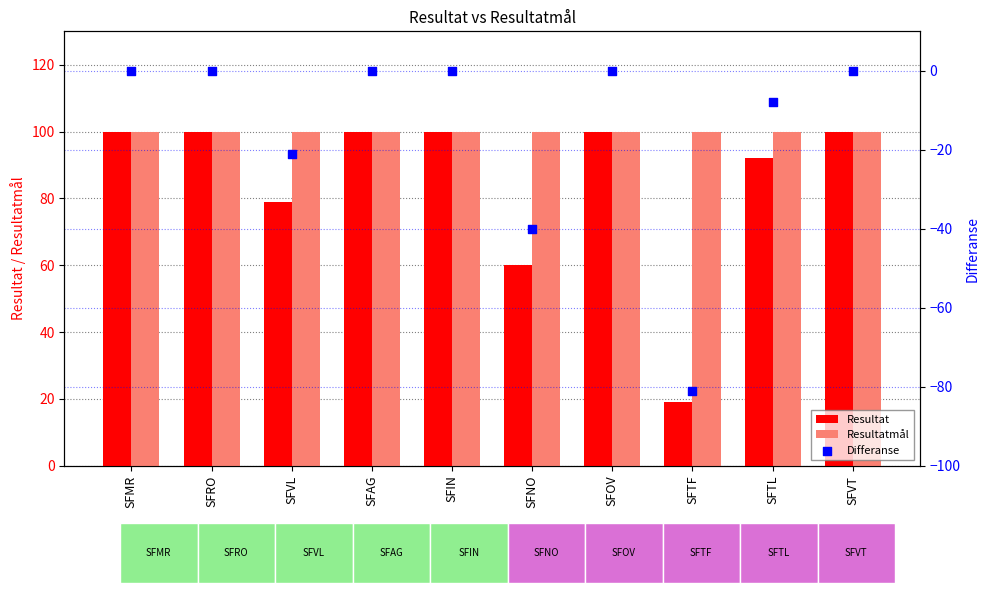

Which series contains the lowest Y value?

Differanse